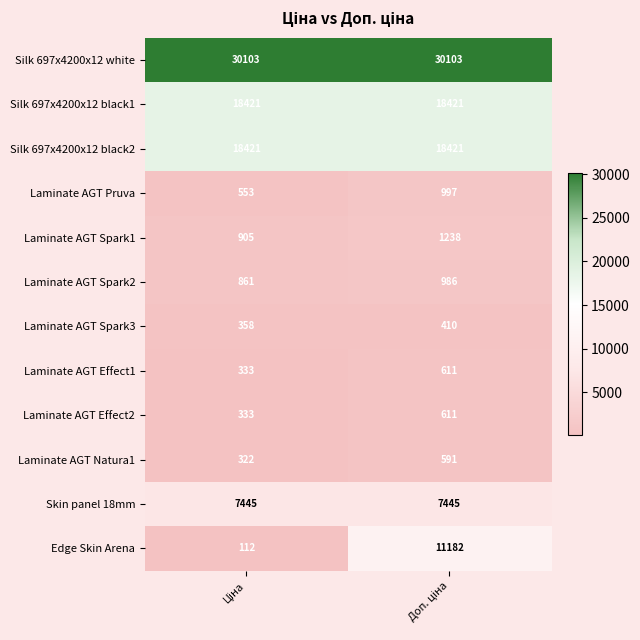

What is the difference between the maximum and minimum values in the Edge Skin Arena series?

11070